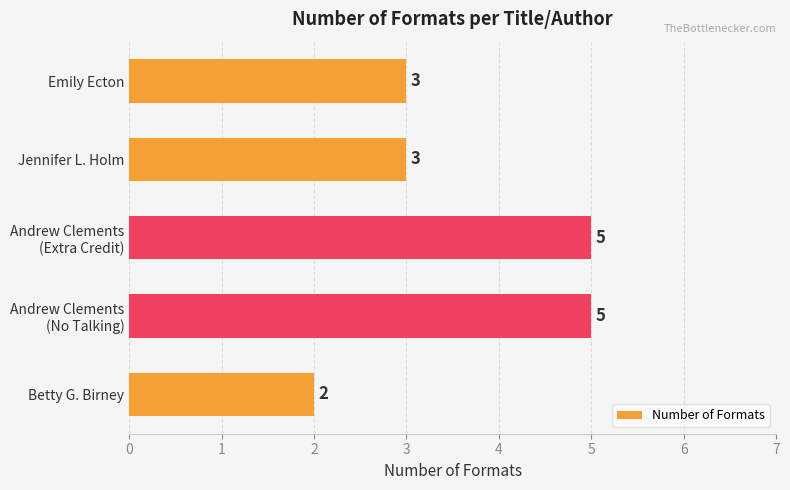

What position from the bottom is Emily Ecton?

5